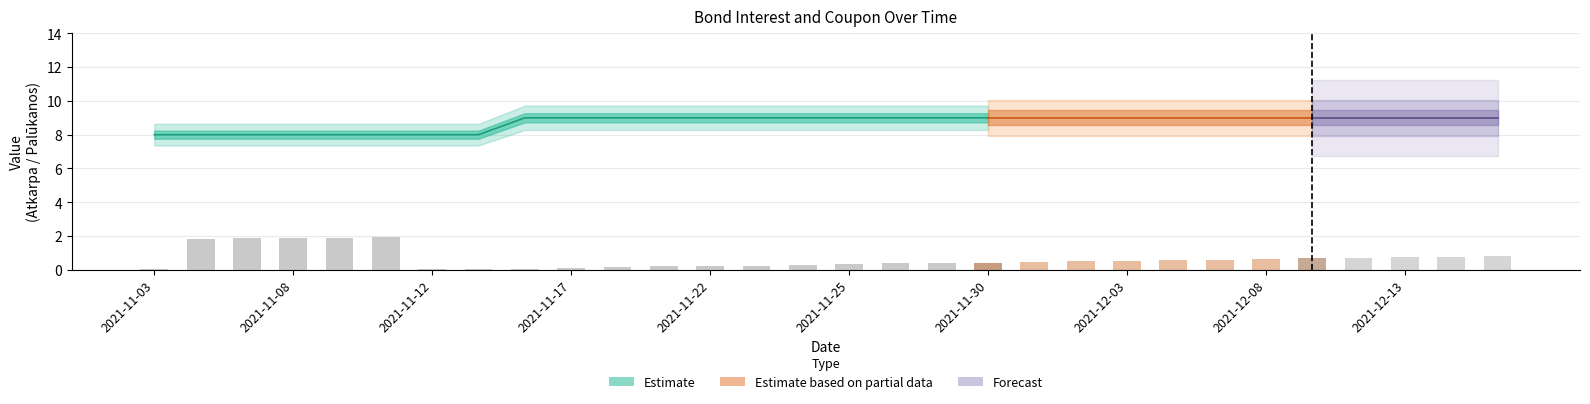

What is the label of the 7th bar from the left?

2021-11-12